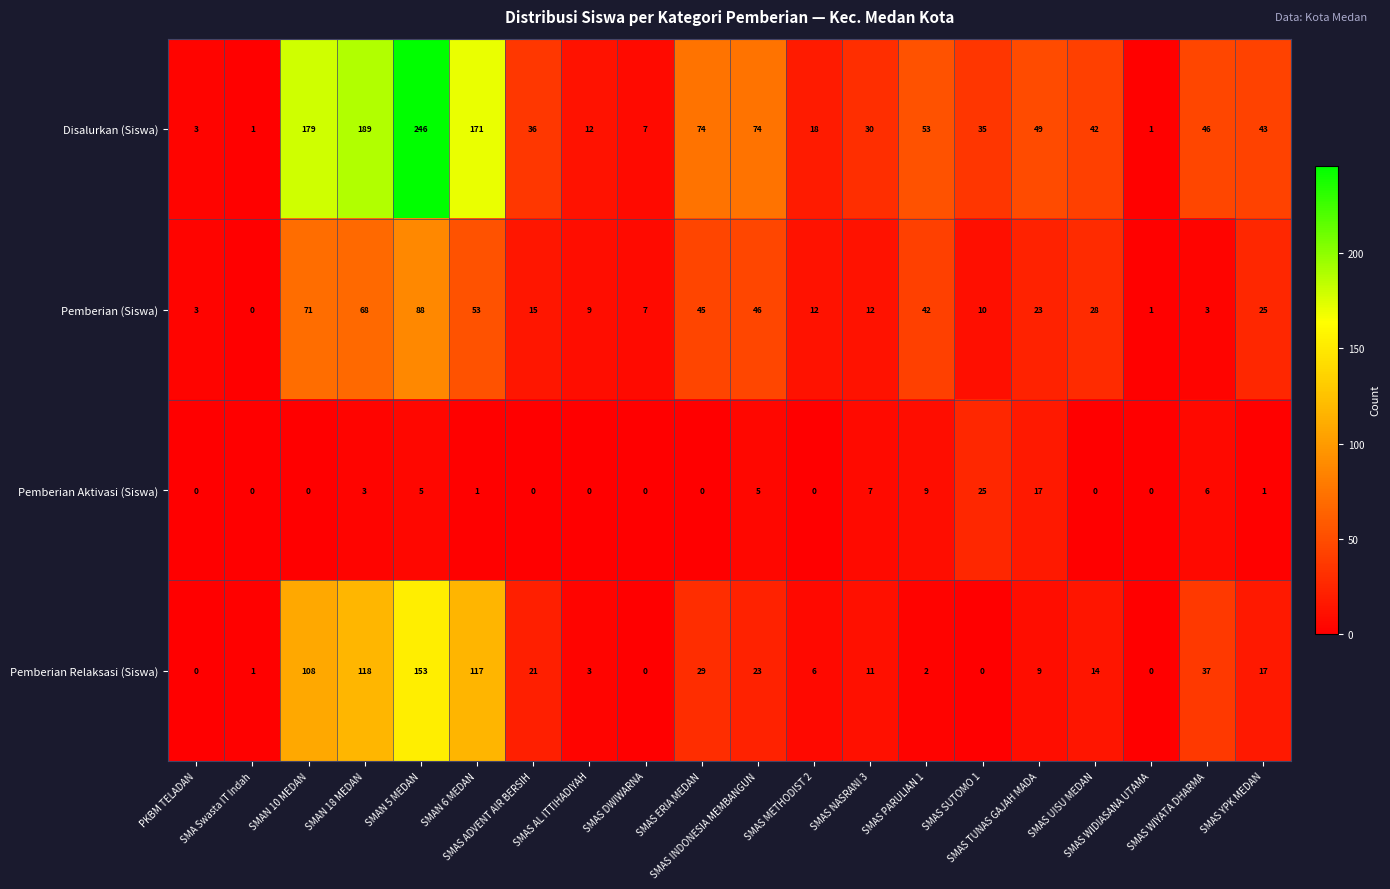

At how many categories does at least one series exceed 96?

4